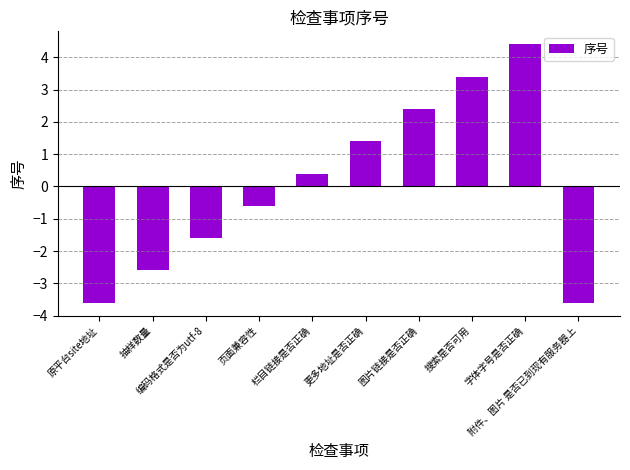

True or false: the data shows 1.4 at 更多地址是否正确.

True